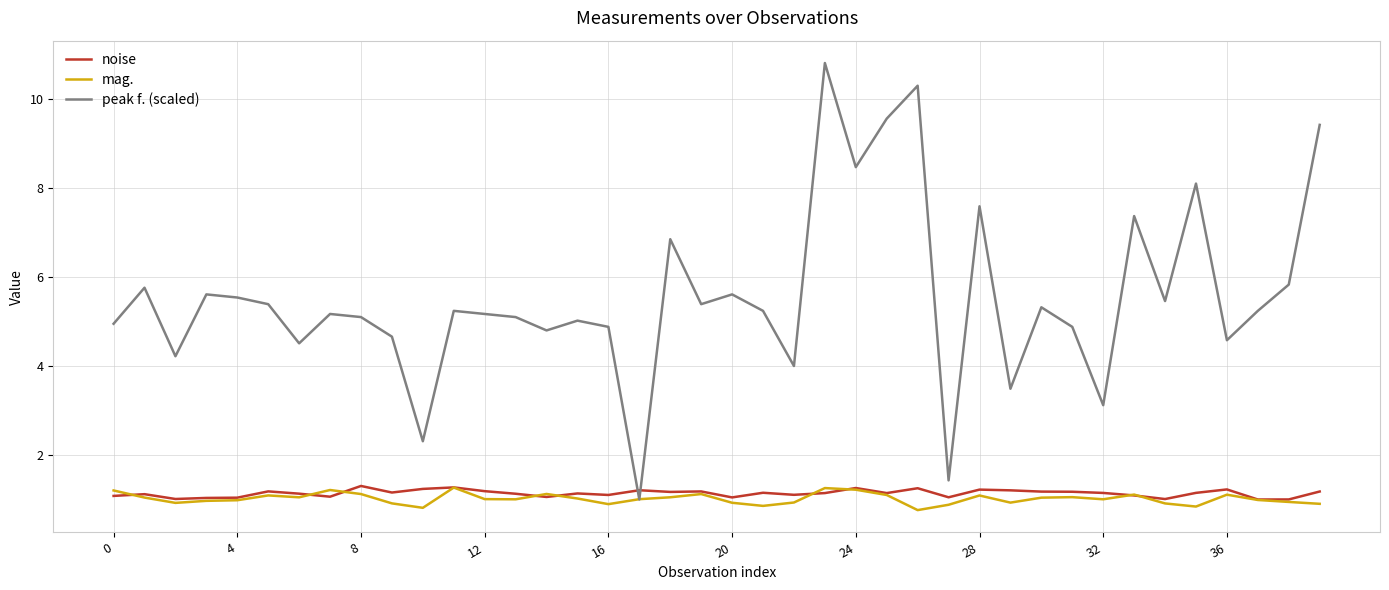

What is the highest value of the noise series?

1.3